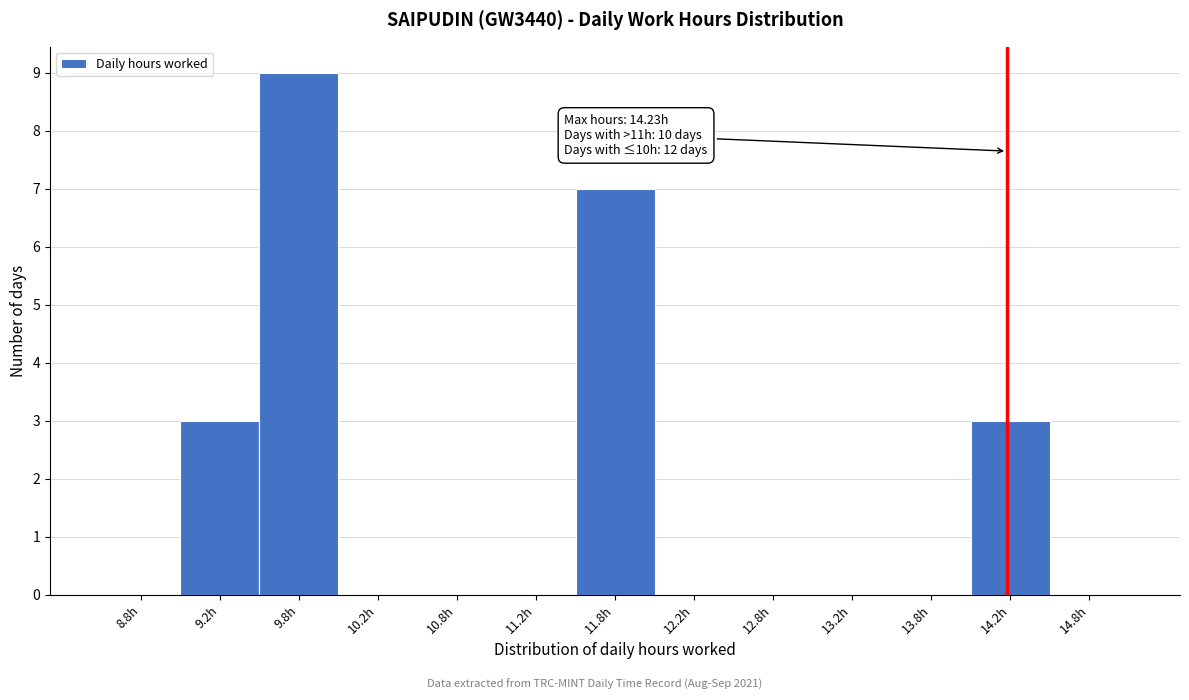

Which range on the x-axis has the tallest bar?

9.5 to 10.0